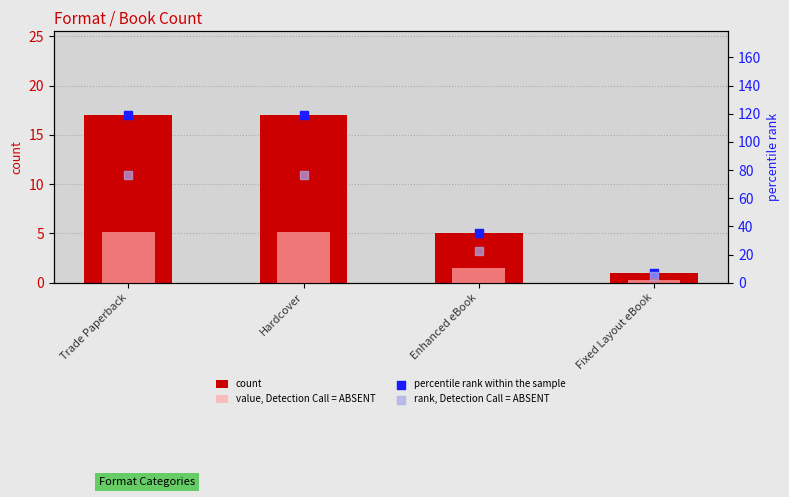

At which category is the sum across all series the highest?

Trade Paperback